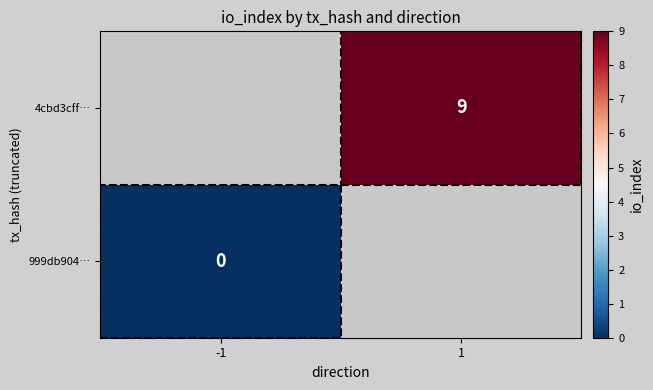

Between -1 and 1, which is larger?

1